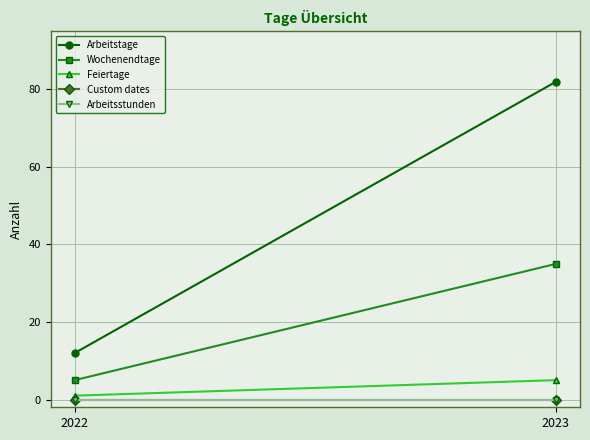

Which series has the widest spread of values?

Arbeitstage